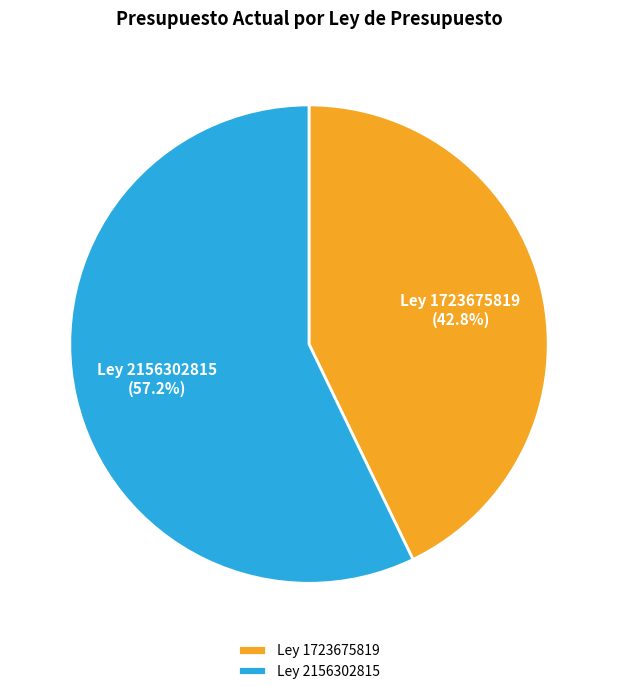

Approximately how many times larger is the value at Ley 1723675819 compared to Ley 2156302815?

0.7